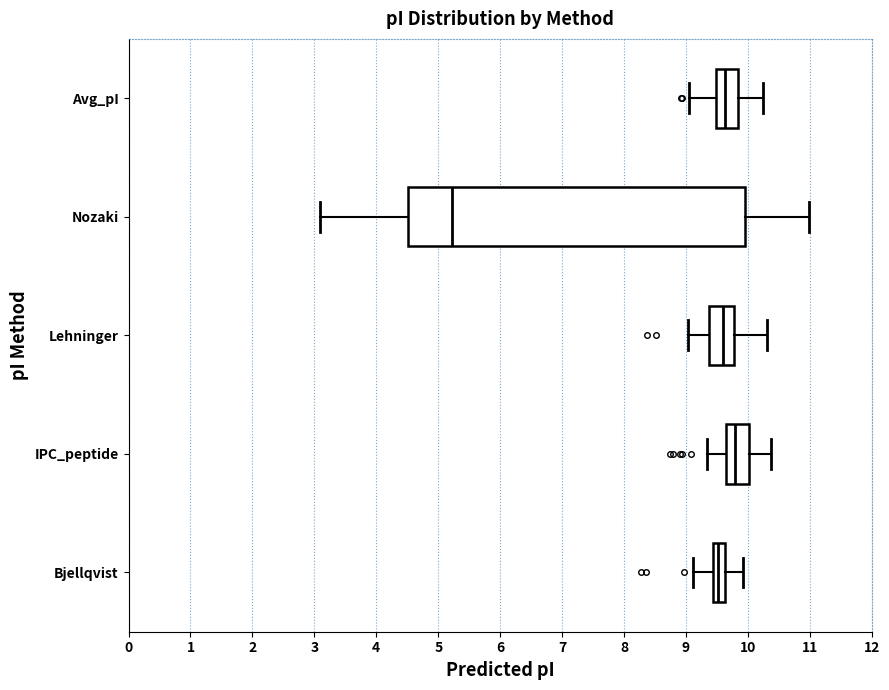

Reading bottom to top, transcribe this box plot: for each box, give where its median line is, the range the box spans, and where its two whiskers end, as read against the x-axis. The values are not printed on the chart, so give them approximately, as read against the axis.

Bjellqvist: median 9.5, box 9.4 to 9.6, whiskers 9.1 to 9.9
IPC_peptide: median 9.8, box 9.6 to 10.0, whiskers 9.3 to 10.4
Lehninger: median 9.6, box 9.4 to 9.8, whiskers 9.0 to 10.3
Nozaki: median 5.2, box 4.5 to 9.9, whiskers 3.1 to 11.0
Avg_pI: median 9.6, box 9.5 to 9.8, whiskers 9.0 to 10.3